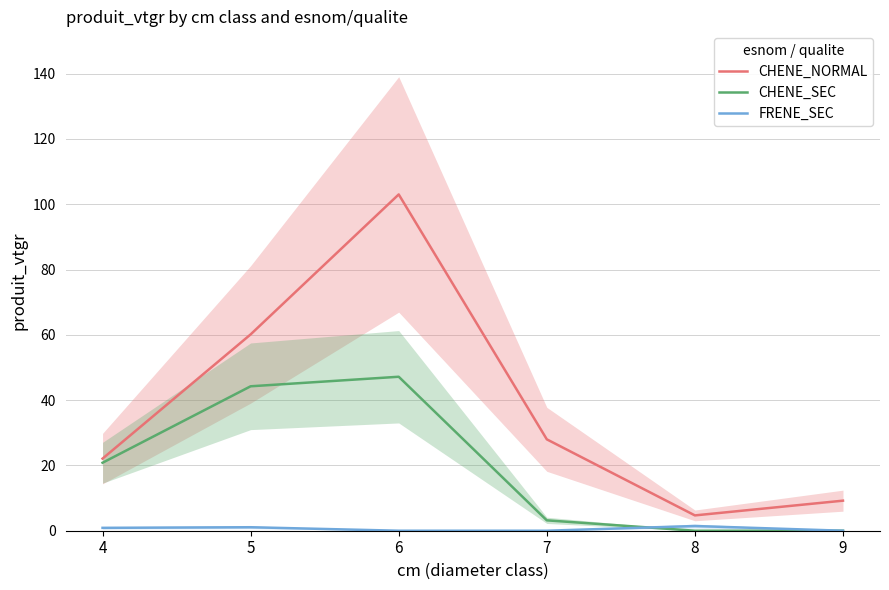

What is the spread (max minus min) of values at 7?

28.0